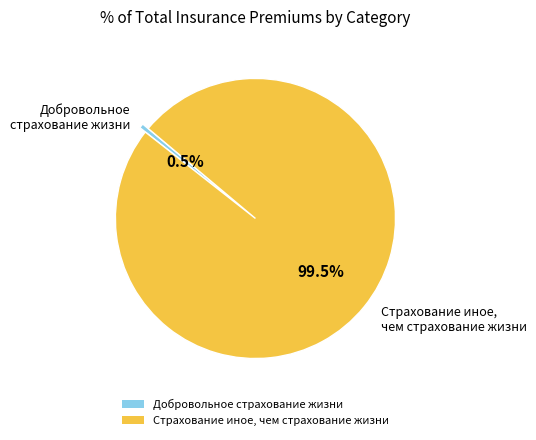

What is the total percentage of Добровольное страхование жизни and Страхование иное, чем страхование жизни?

100.0%